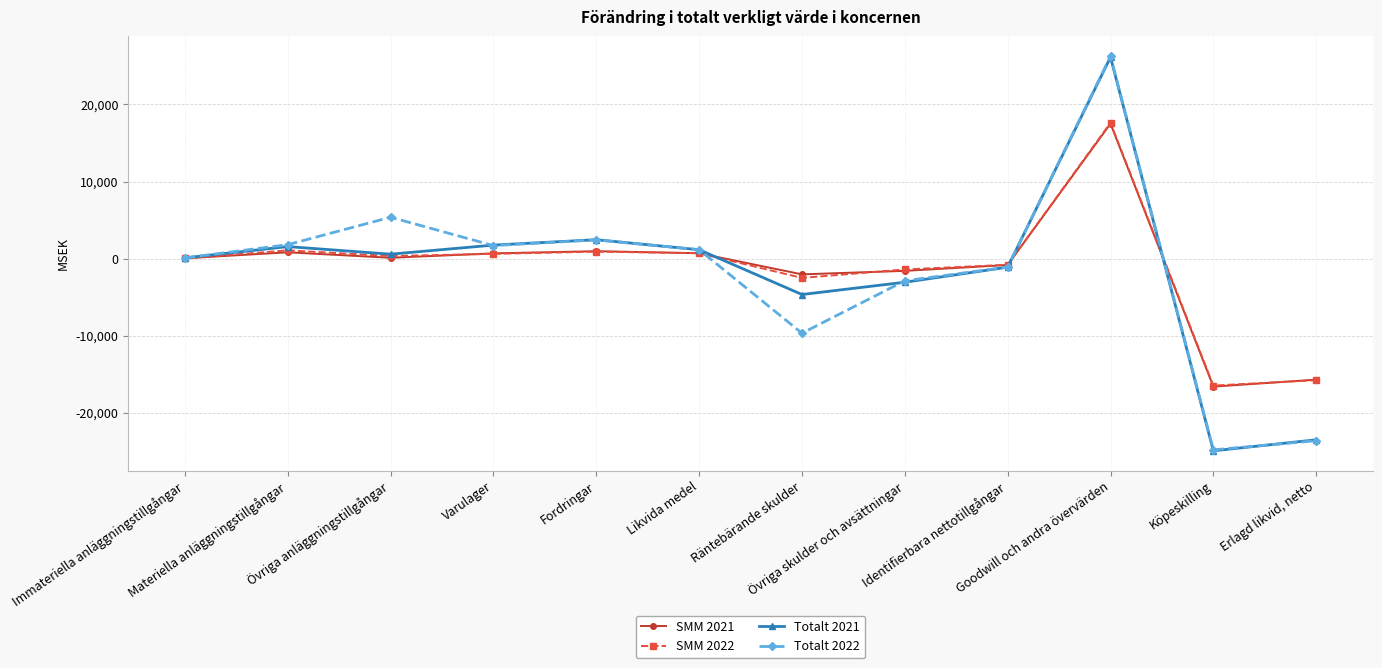

How many distinct data groups are displayed?

4